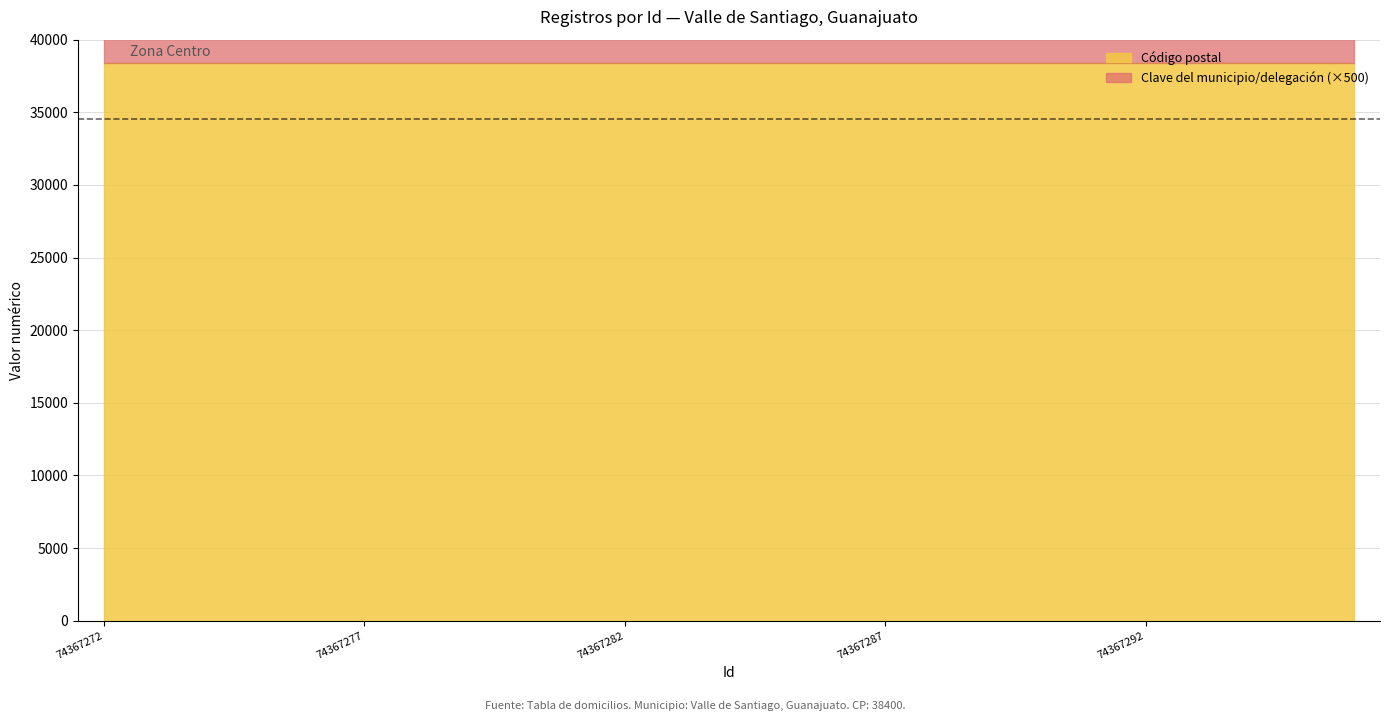

Does the chart have visible grid lines?

Yes